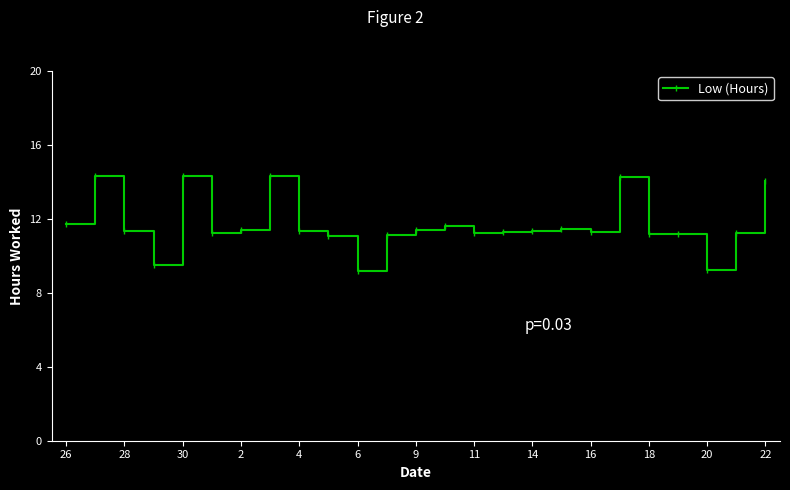

What is the greatest value displayed?

14.3